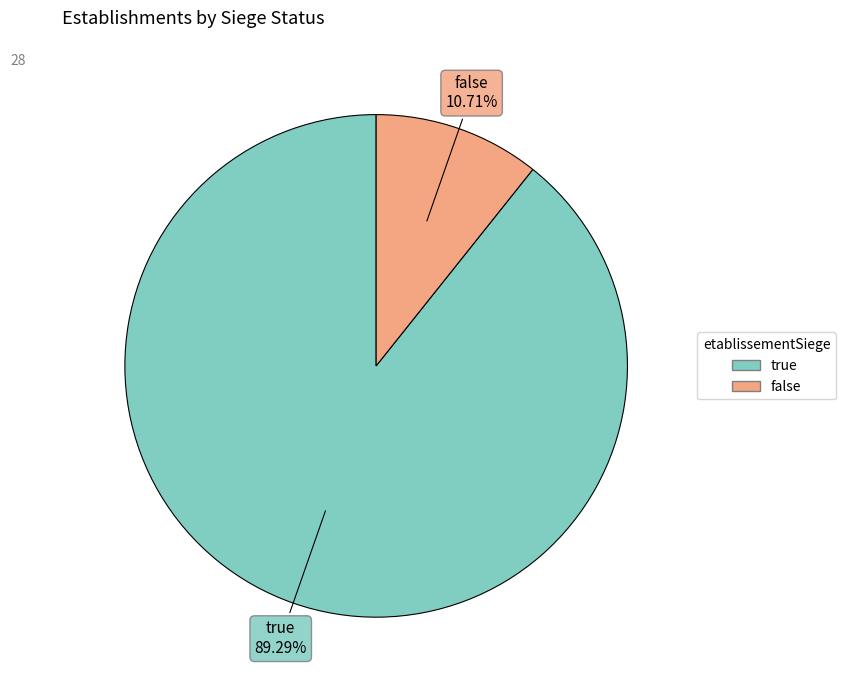

Does false account for over 50% of the chart?

No